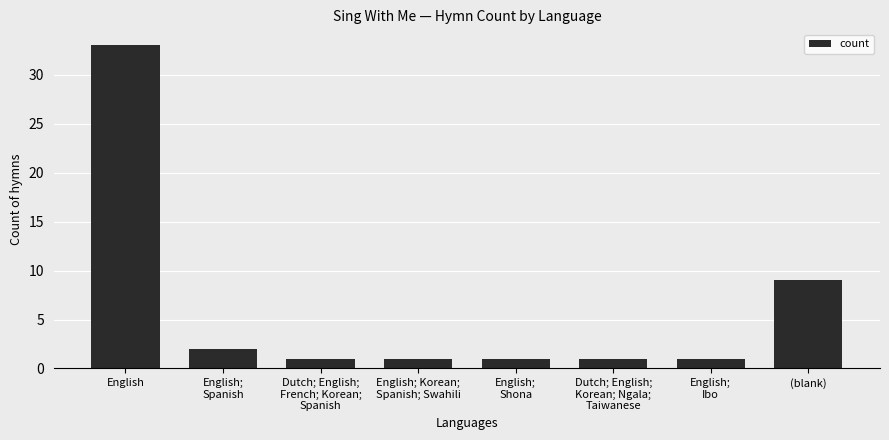

Reading left to right, list all the values displayed in this chart.

33	2	1	1	1	1	1	9